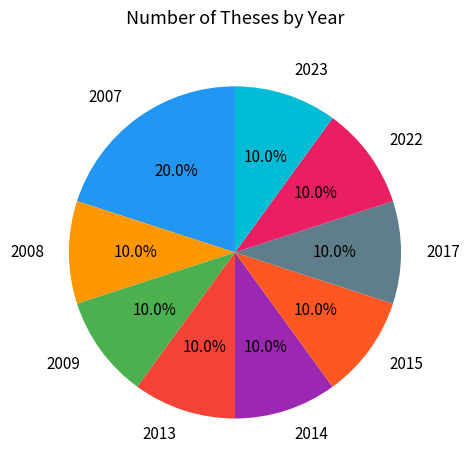

Which category has the biggest portion of the pie?

2007